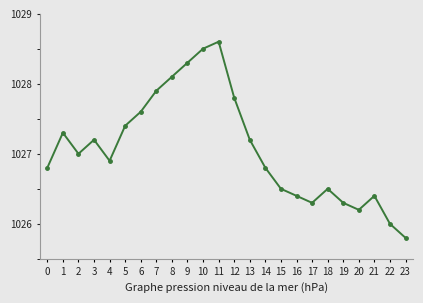

Reading left to right, extract all data points from this chart.

1026.8	1027.3	1027.0	1027.2	1026.9	1027.4	1027.6	1027.9	1028.1	1028.3	1028.5	1028.6	1027.8	1027.2	1026.8	1026.5	1026.4	1026.3	1026.5	1026.3	1026.2	1026.4	1026.0	1025.8